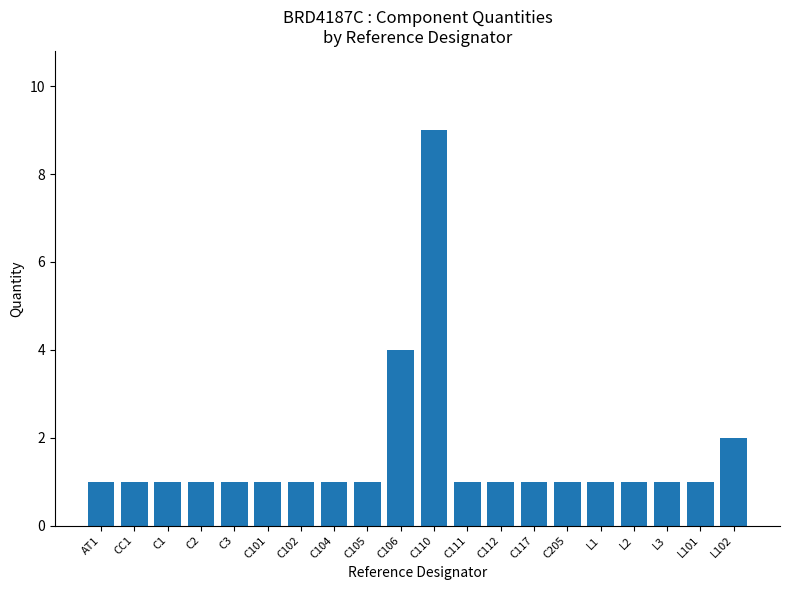

Reading left to right, extract all data points from this chart.

AT1=1	CC1=1	C1=1	C2=1	C3=1	C101=1	C102=1	C104=1	C105=1	C106=4	C110=9	C111=1	C112=1	C117=1	C205=1	L1=1	L2=1	L3=1	L101=1	L102=2